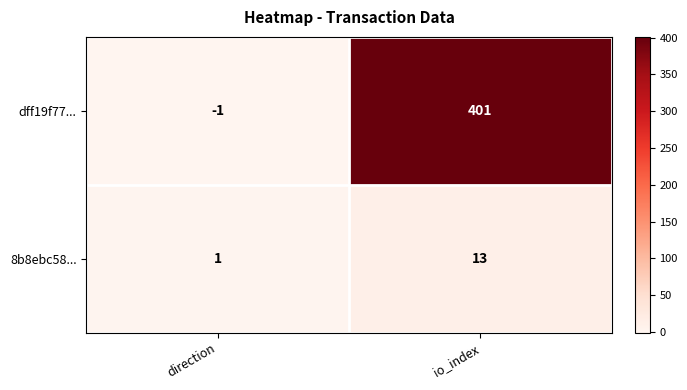

Rank the series at direction from highest to lowest value.

8b8ebc58..., dff19f77...